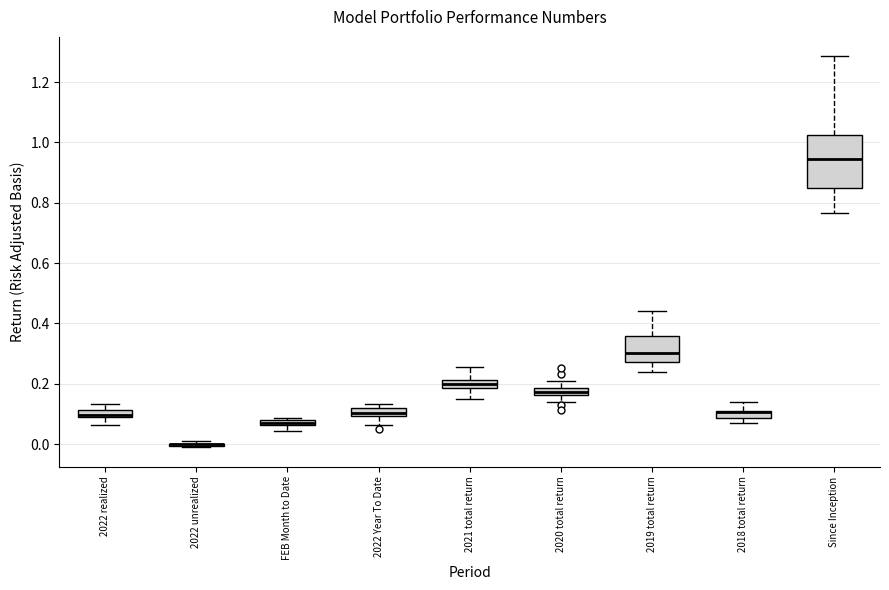

Where does the median line of the box for 2021 total return sit on the y-axis? The values are not printed on the chart, so give them approximately, as read against the axis.

0.20